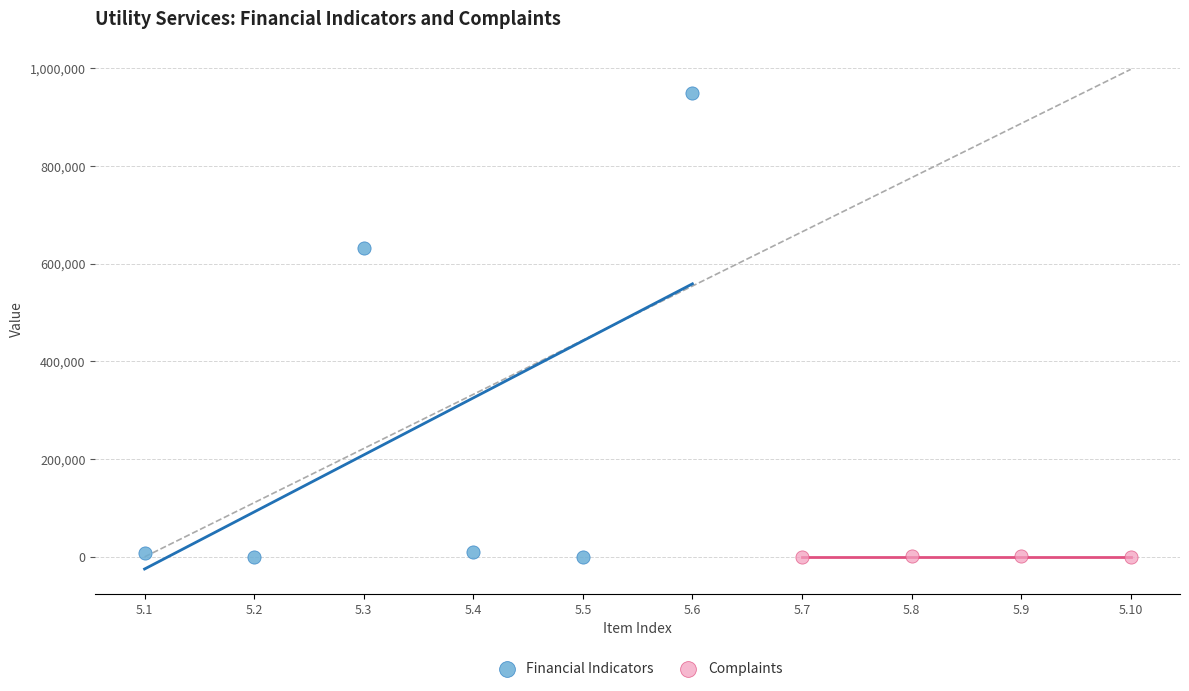

Which series contains the highest Y value?

Financial Indicators